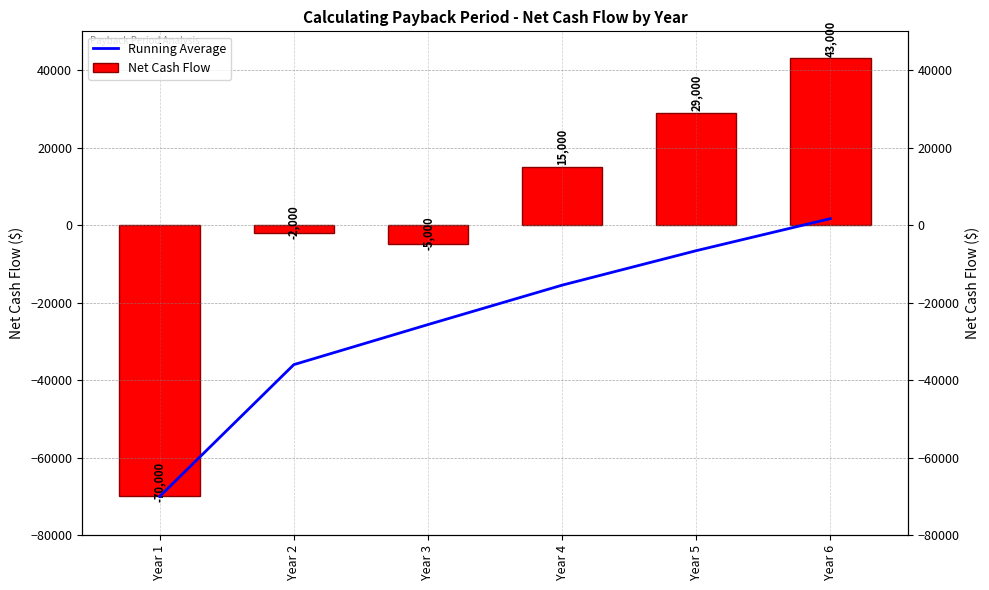

What is the sum of all Running Average values?

-152100.0